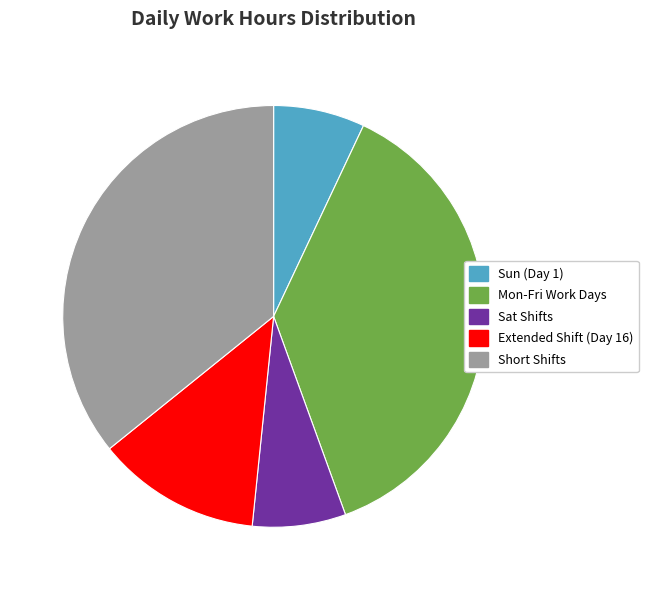

True or false: Short Shifts accounts for 36% of the total.

True